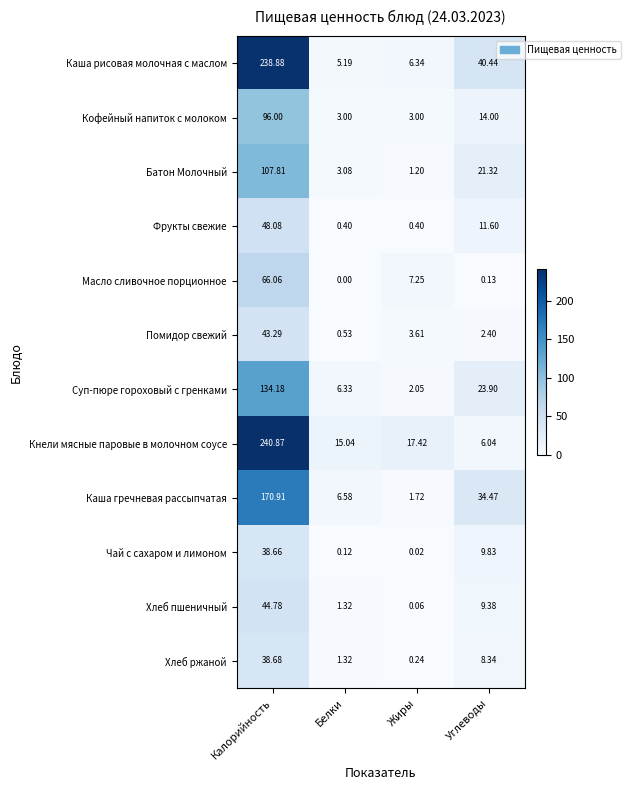

Which series has the widest spread of values?

Кнели мясные паровые в молочном соусе